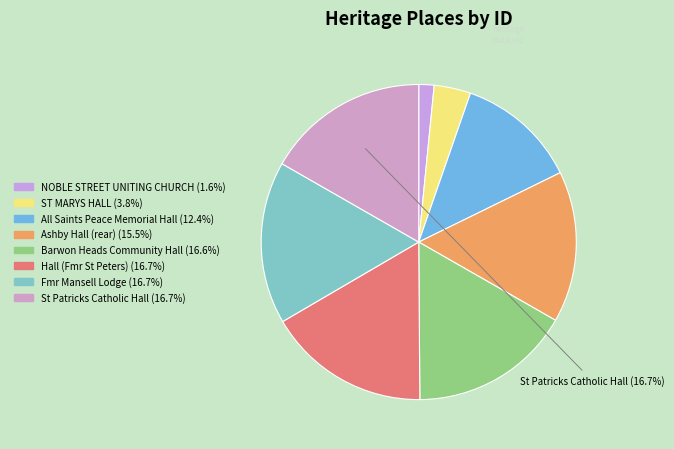

Is there a majority slice in this chart?

No